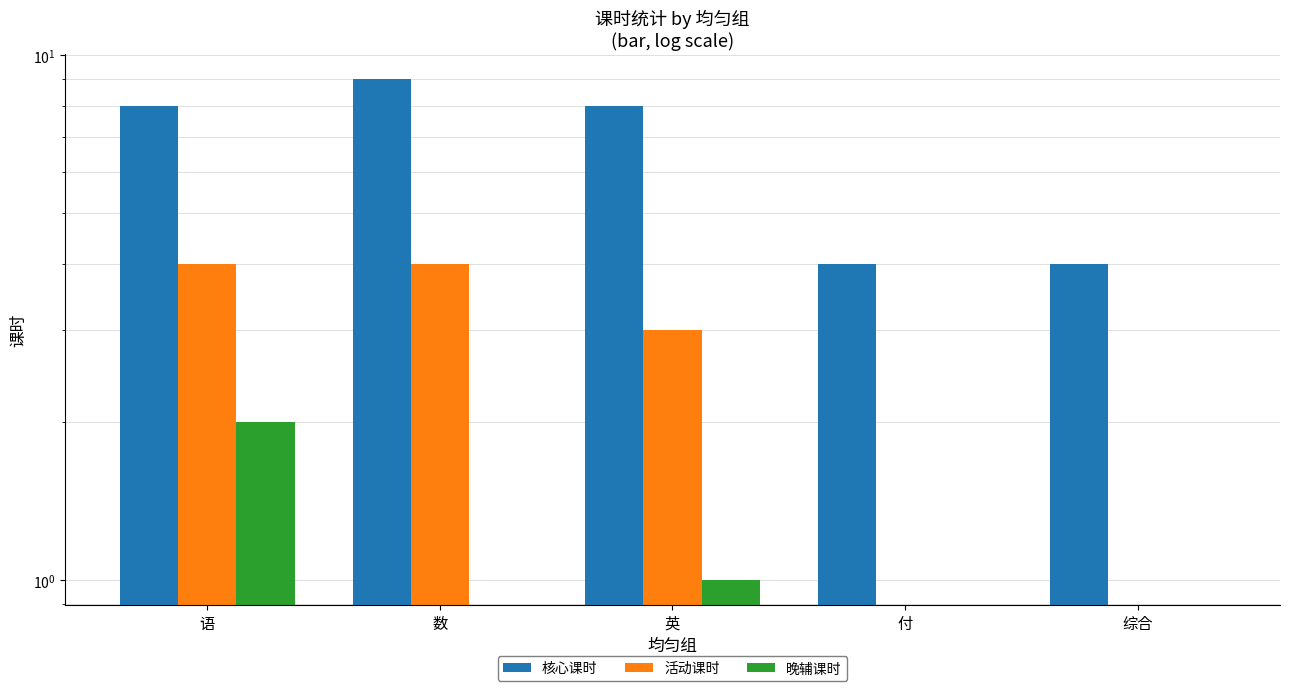

Reading left to right, transcribe all the data shown in this chart.

核心课时: 语=8	数=9	英=8	付=4	综合=4
活动课时: 语=4	数=4	英=3	付=0	综合=0
晚辅课时: 语=2	数=0	英=1	付=0	综合=0